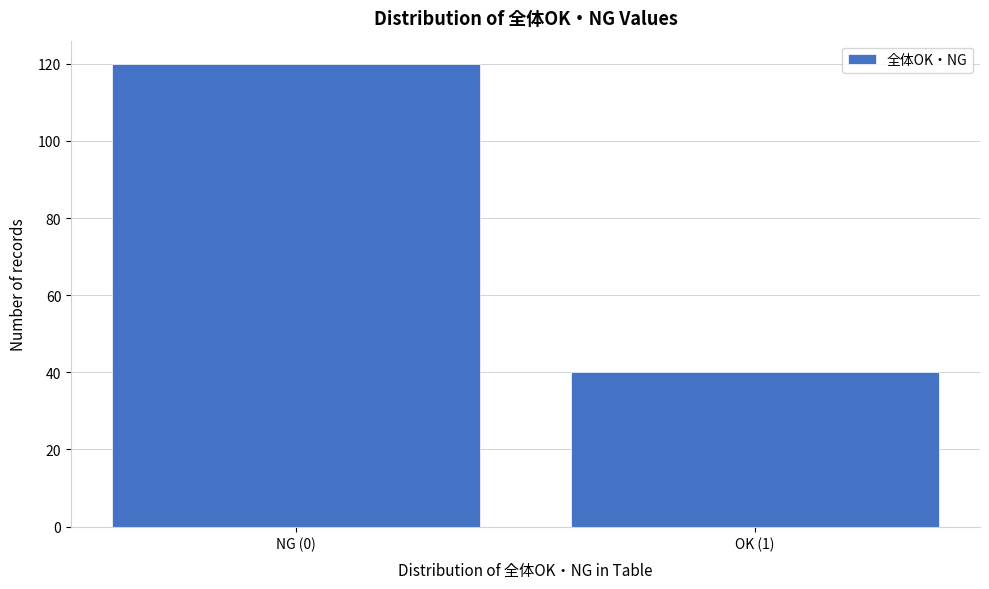

Reading right to left, list all the values displayed in this chart.

OK (1)=40	NG (0)=120